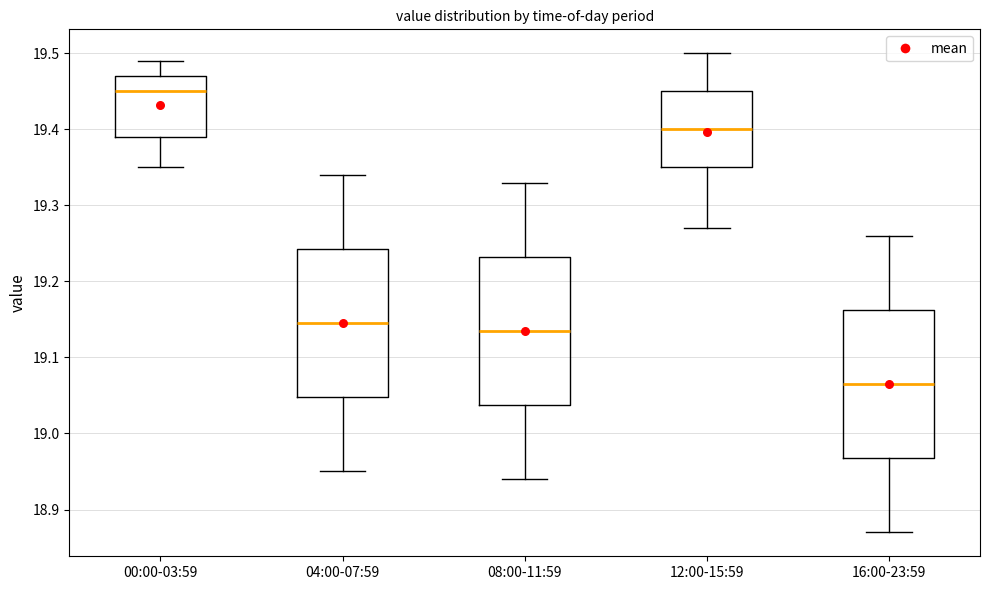

Where is the upper edge of the box for 00:00-03:59 on the y-axis? The values are not printed on the chart, so give them approximately, as read against the axis.

19.47